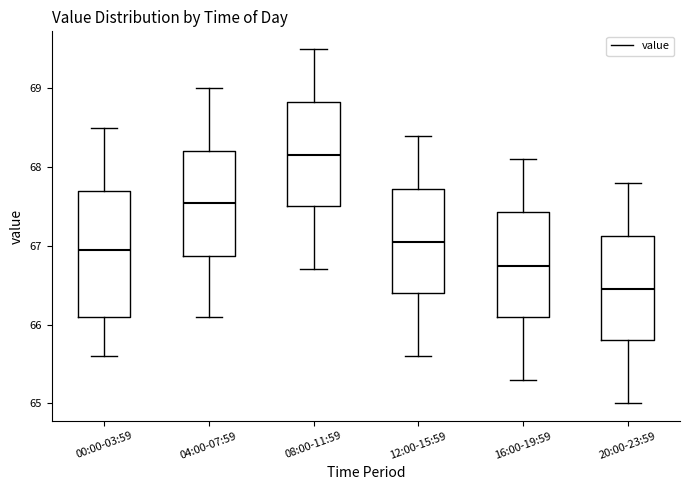

Comparing the boxes themselves (not the whiskers), which one is the tallest?

00:00-03:59